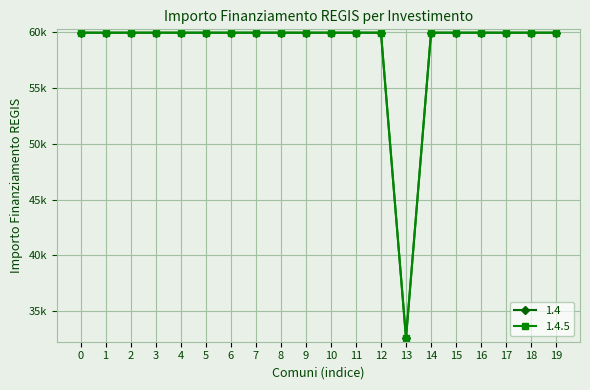

Does the chart have visible grid lines?

Yes